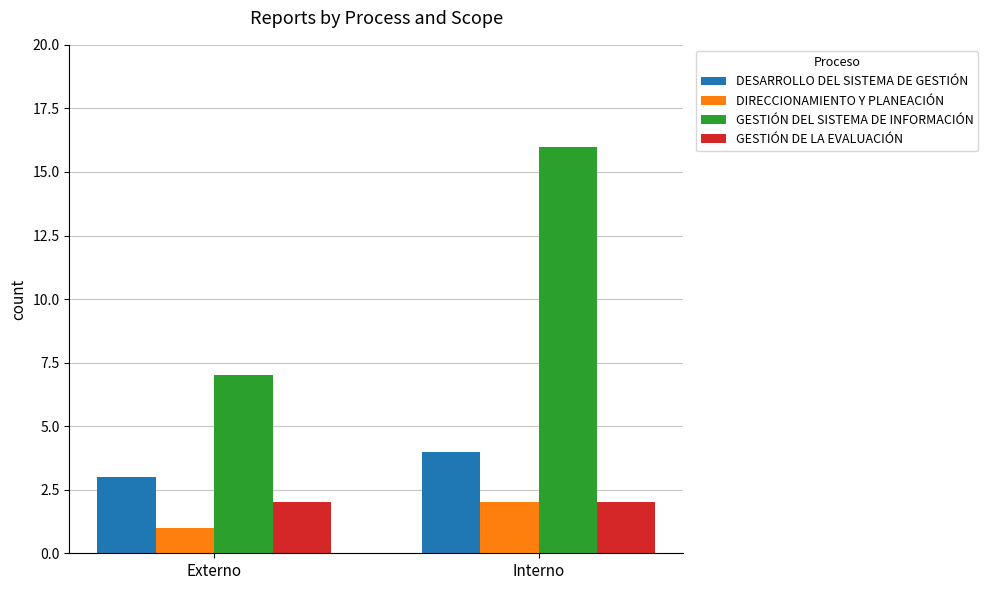

Which series changed the most between Externo and Interno?

GESTIÓN DEL SISTEMA DE INFORMACIÓN